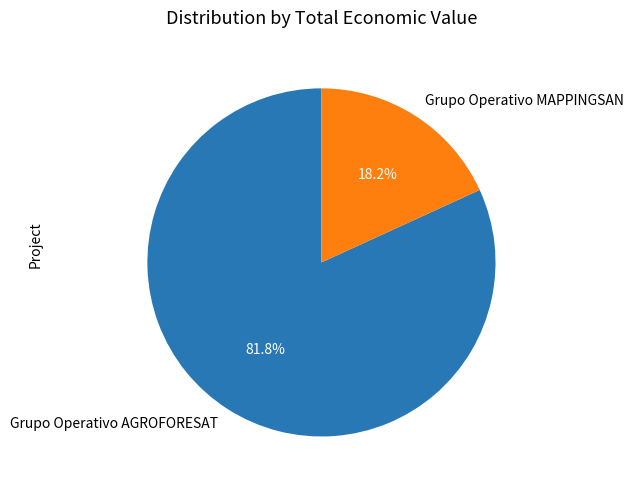

Combined, what portion of the pie is Grupo Operativo MAPPINGSAN and Grupo Operativo AGROFORESAT?

100.0%